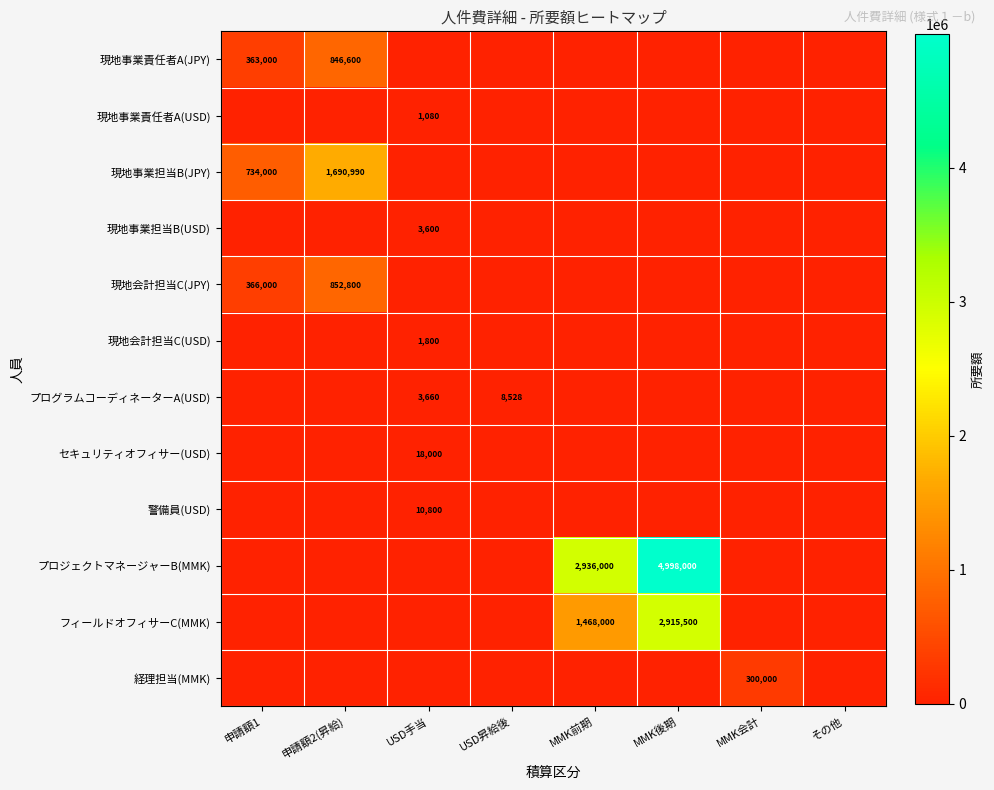

At which category is the sum across all series the highest?

MMK後期